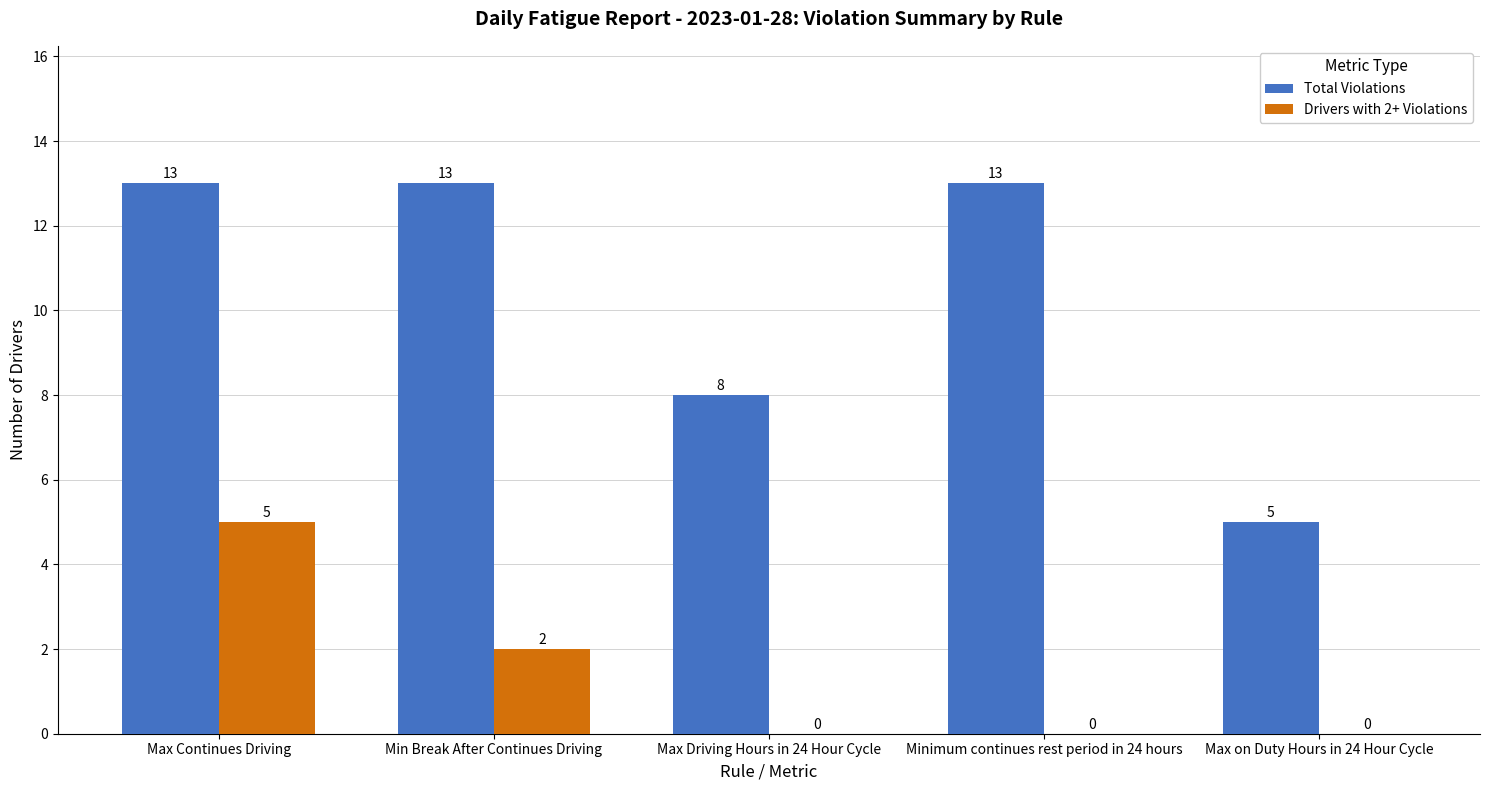

Reading left to right, transcribe all the data shown in this chart.

Total Violations: 13	13	8	13	5
Drivers with 2+ Violations: 5	2	0	0	0